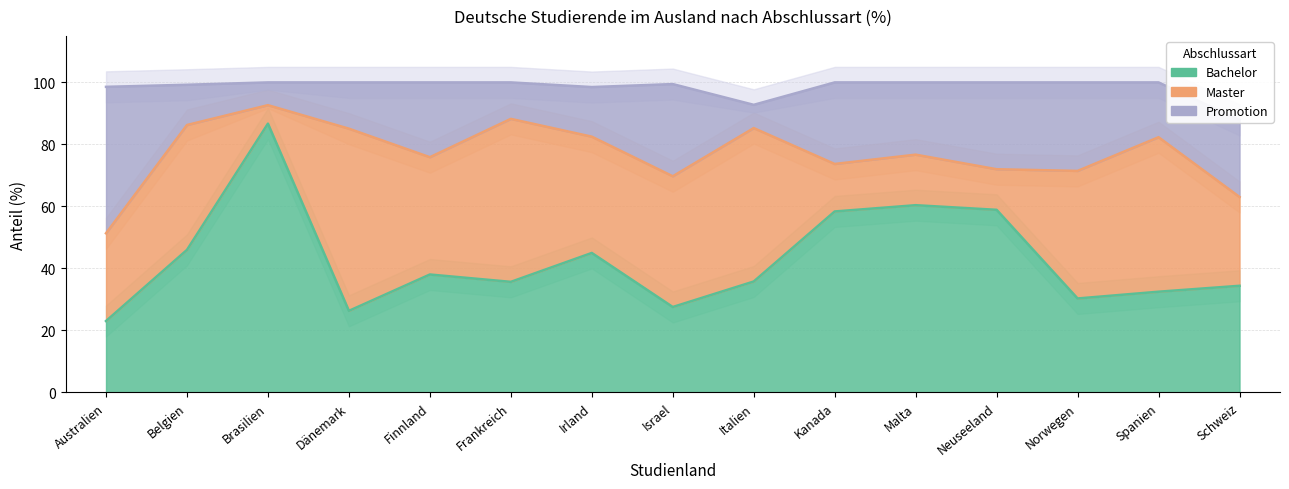

Where is the first local maximum for Bachelor?

Brasilien